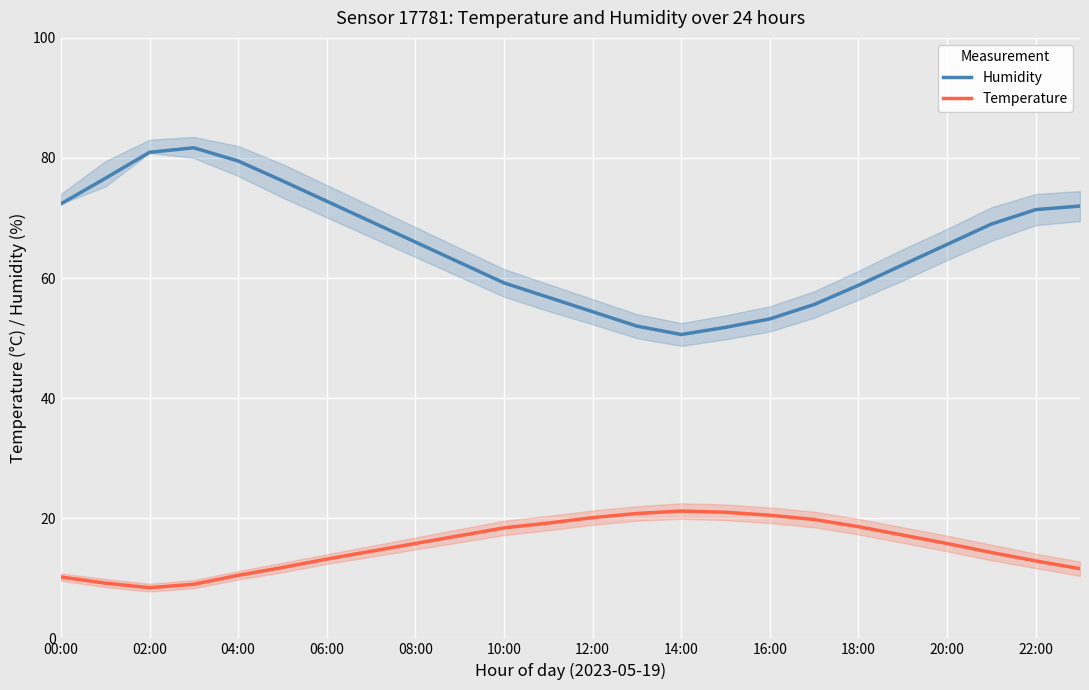

True or false: Temperature has a value of 18.0 at 06:00.

False